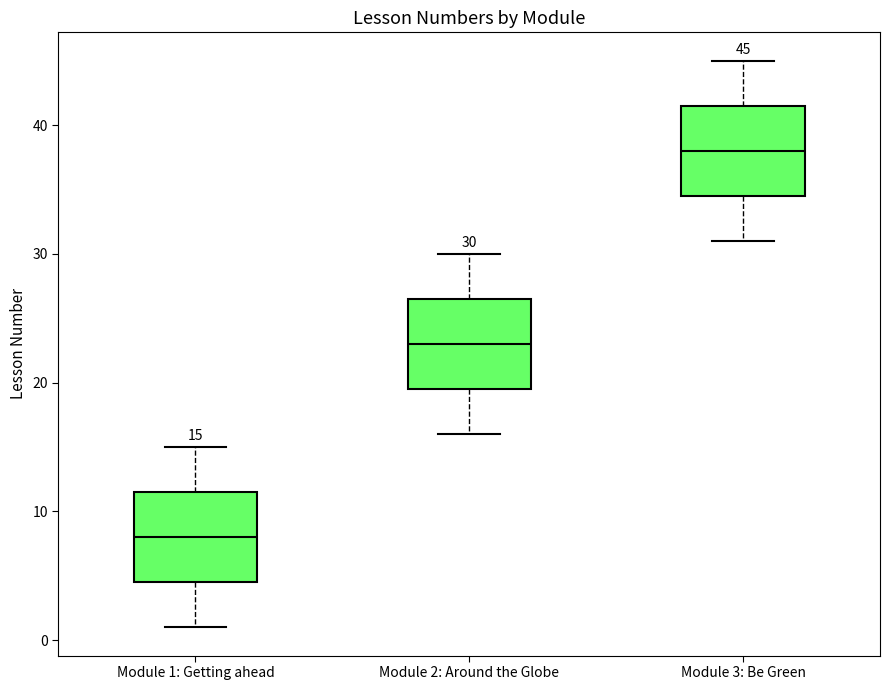

Which box has the highest median line?

Module 3: Be Green